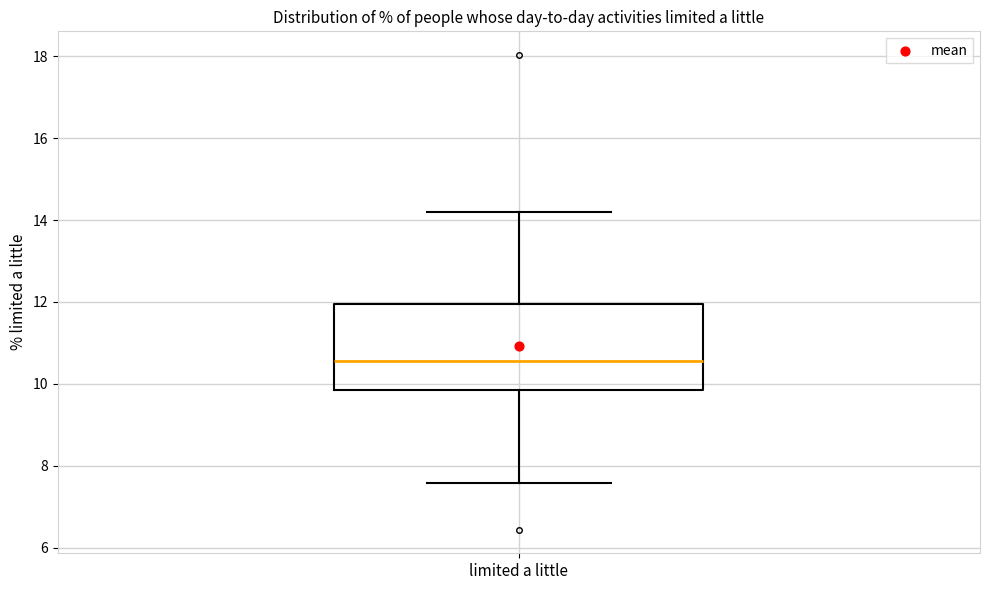

Where is the upper edge of the box for limited a little on the y-axis? The values are not printed on the chart, so give them approximately, as read against the axis.

12.0